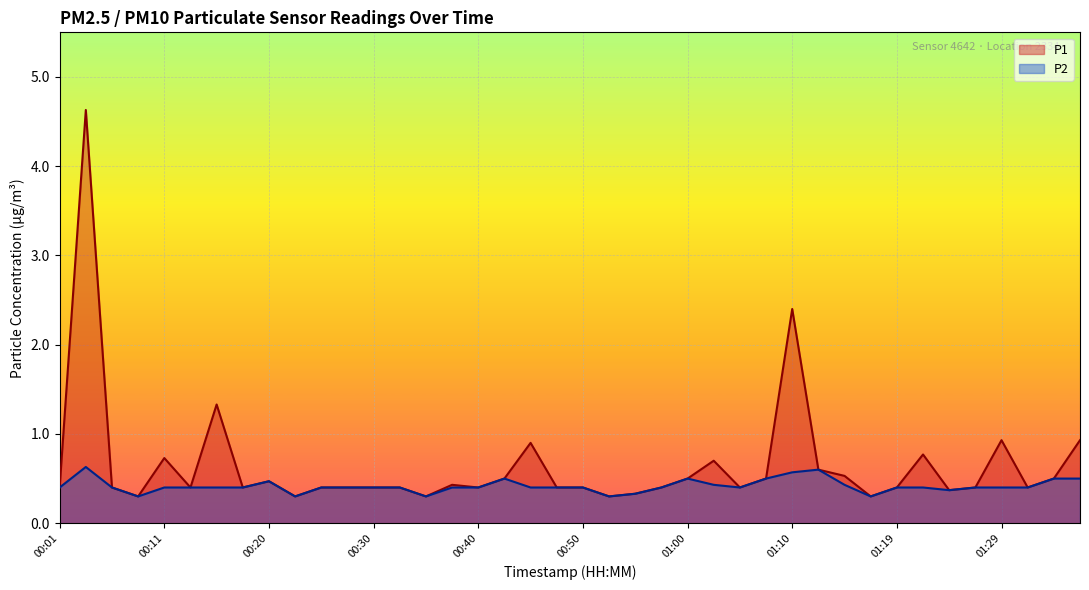

What is the label of the 5th point from the left?

00:11